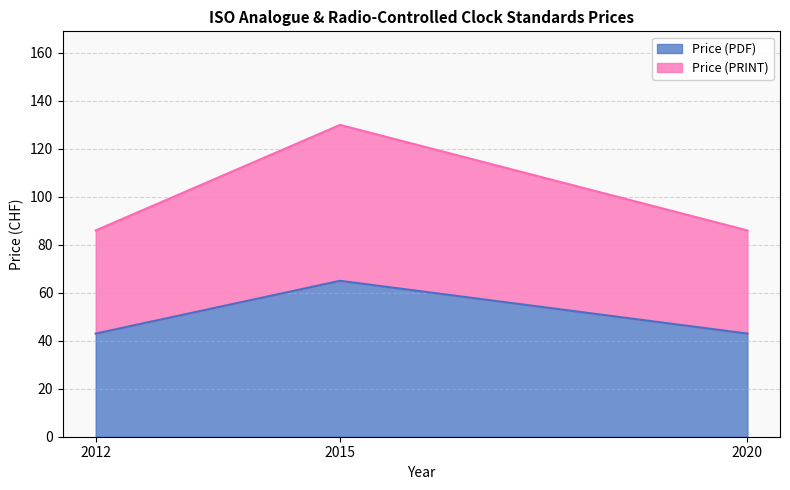

Which category has the highest value in the Price (PDF) series?

2015